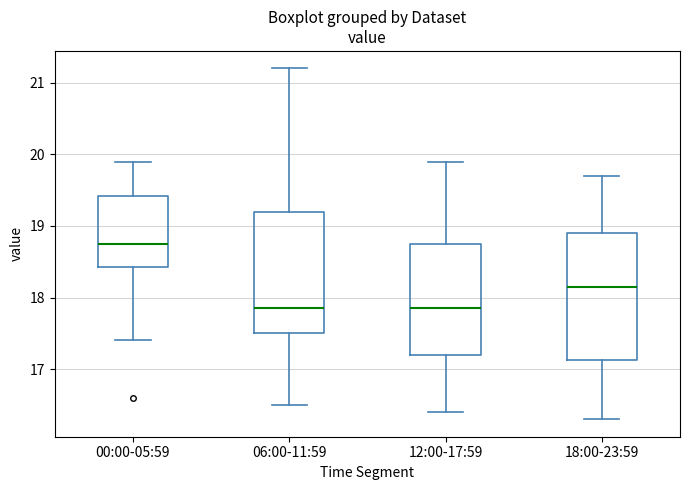

Where is the lower edge of the box for 06:00-11:59 on the y-axis? The values are not printed on the chart, so give them approximately, as read against the axis.

17.5